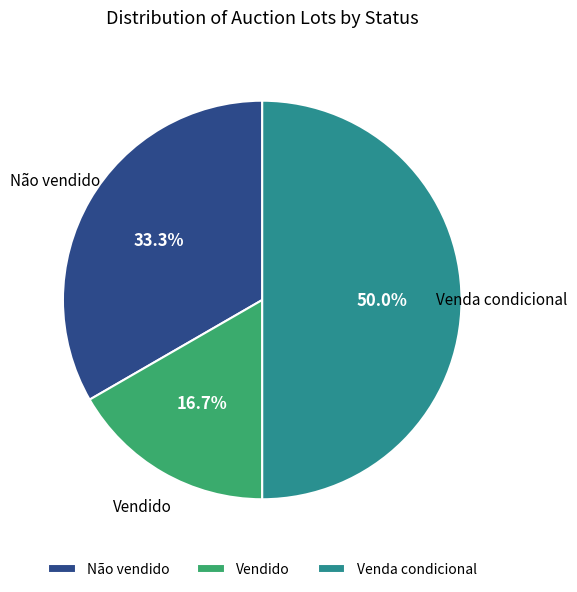

Which slice is the smallest?

Vendido